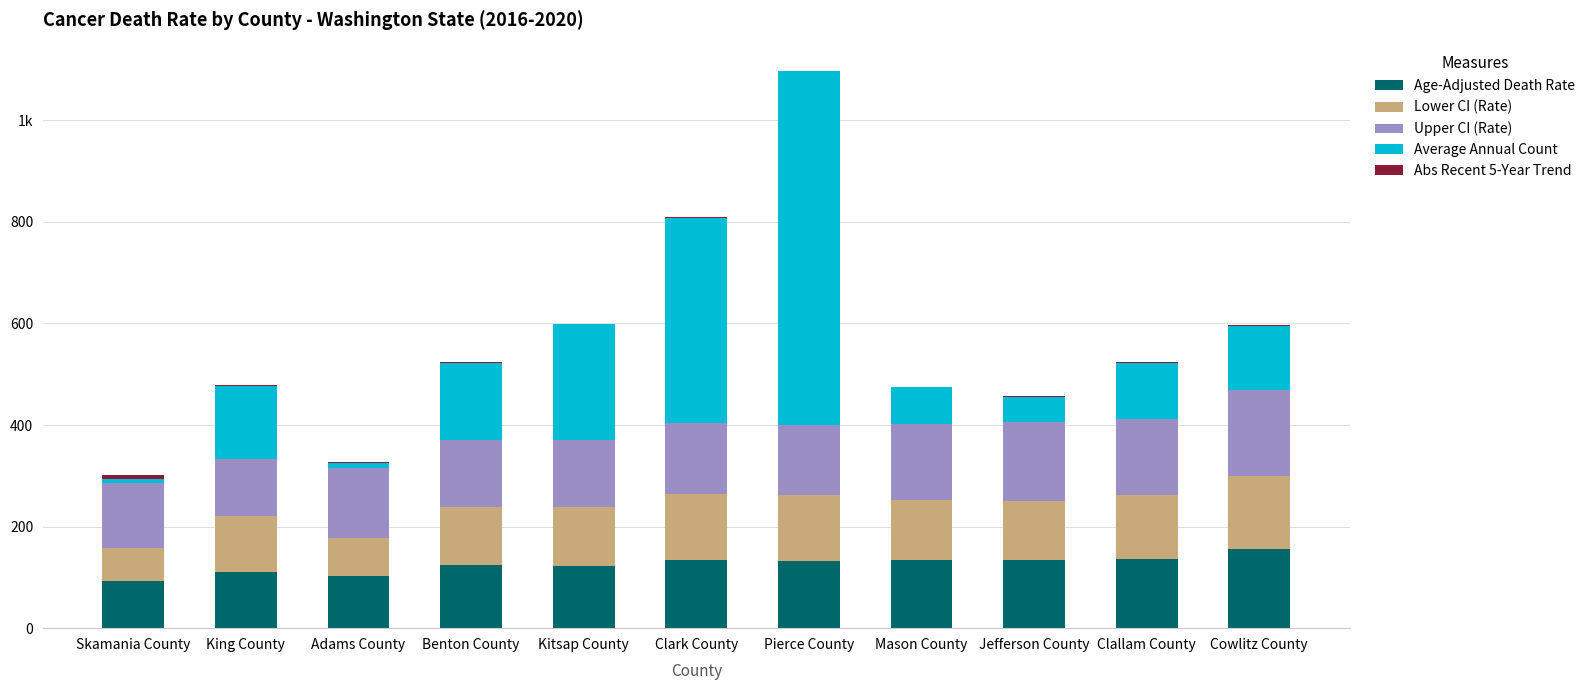

What is the sum of all Age-Adjusted Death Rate values?

1381.9